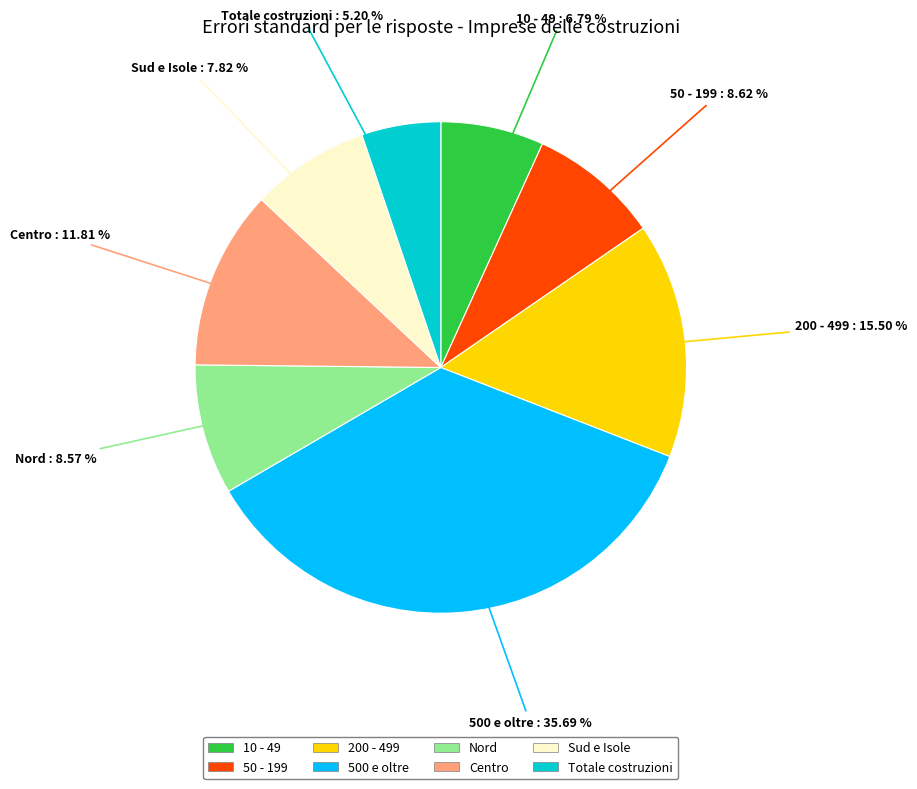

What is the ratio of the value at Nord to the value at Sud e Isole?

1.1